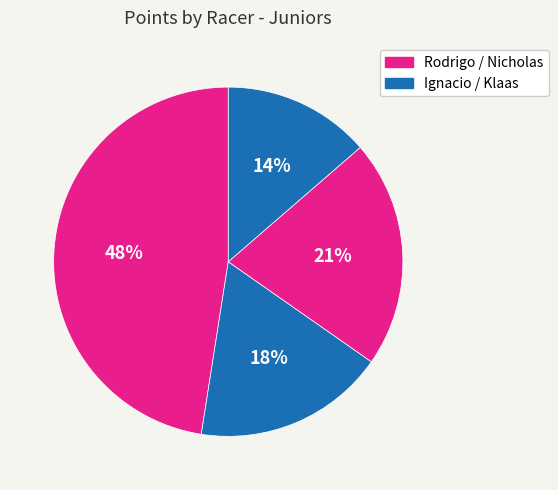

How many slices are in this pie chart?

4